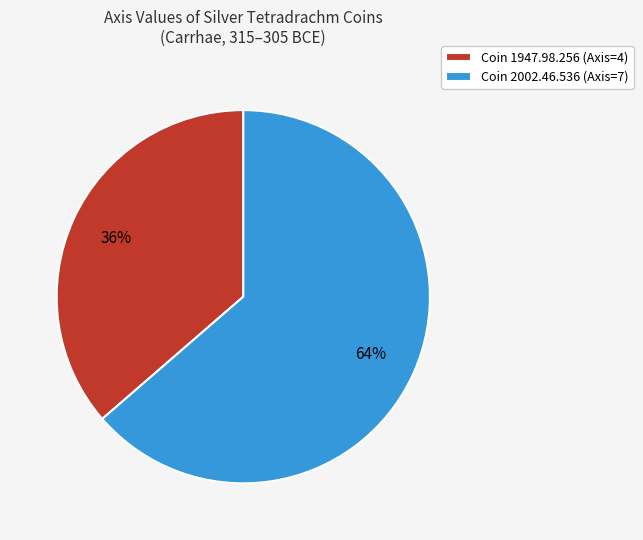

Do Coin 1947.98.256 (Axis=4) and Coin 2002.46.536 (Axis=7) together represent more than half of the pie?

Yes